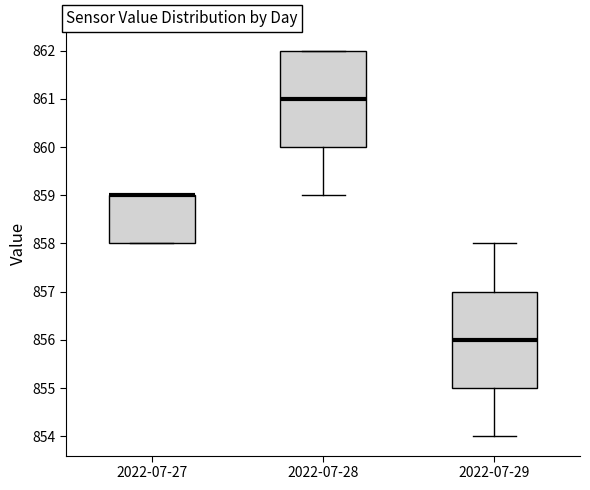

Reading left to right, read every box against the y-axis: the position of its median line, the range the box covers, and the ends of its whiskers. The values are not printed on the chart, so give them approximately, as read against the axis.

2022-07-27: median 859 (drawn on the box's upper edge), box 858 to 859, whiskers 858 to 859
2022-07-28: median 861, box 860 to 862, whiskers 859 to 862
2022-07-29: median 856, box 855 to 857, whiskers 854 to 858